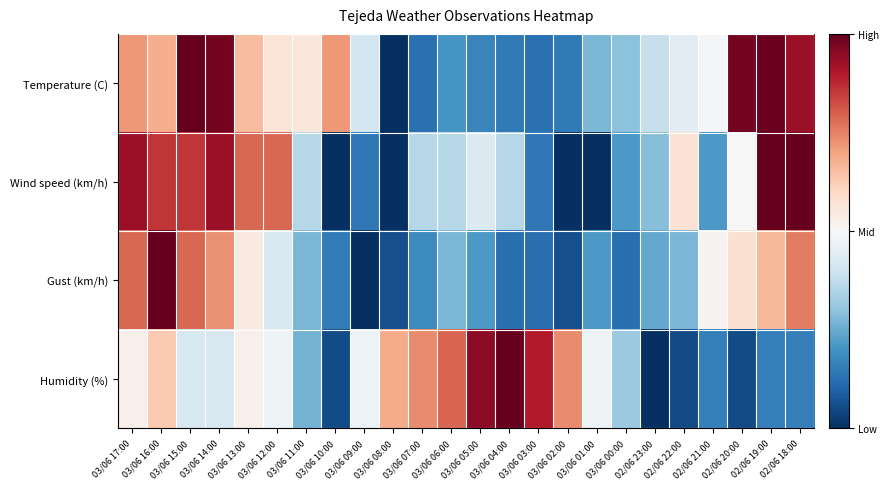

At 02/06 19:00, list the series in order from largest to smallest.

Wind speed (km/h), Temperature (C), Gust (km/h), Humidity (%)